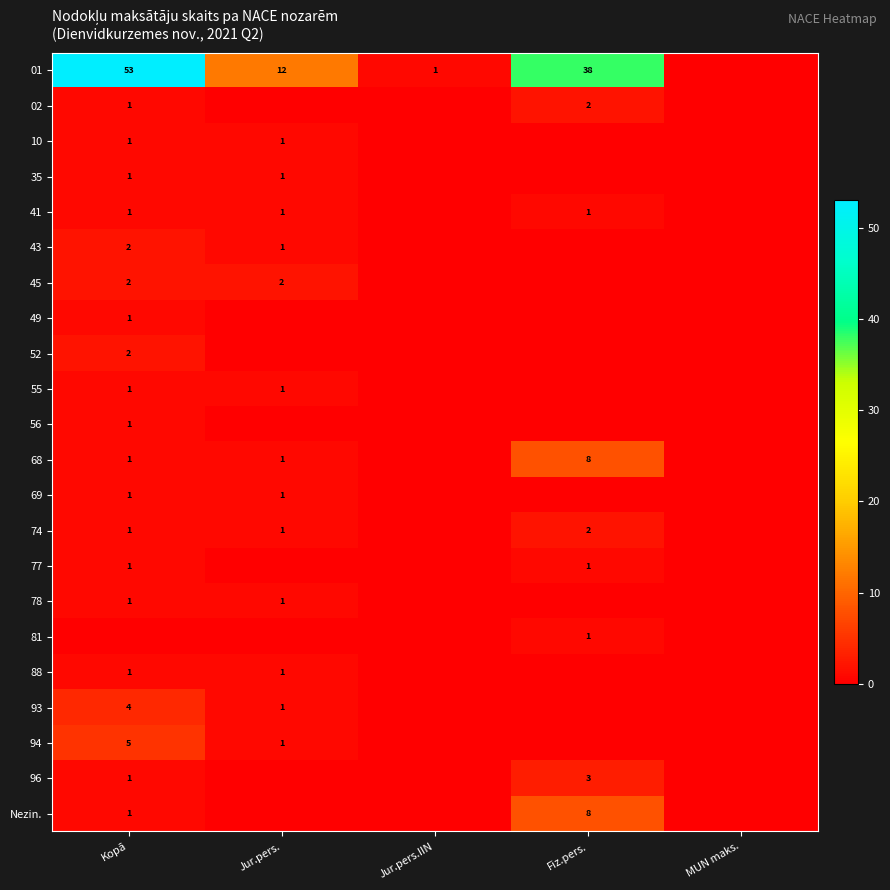

Is the value of 94 at Kopā greater than the value of 45 at Kopā?

Yes